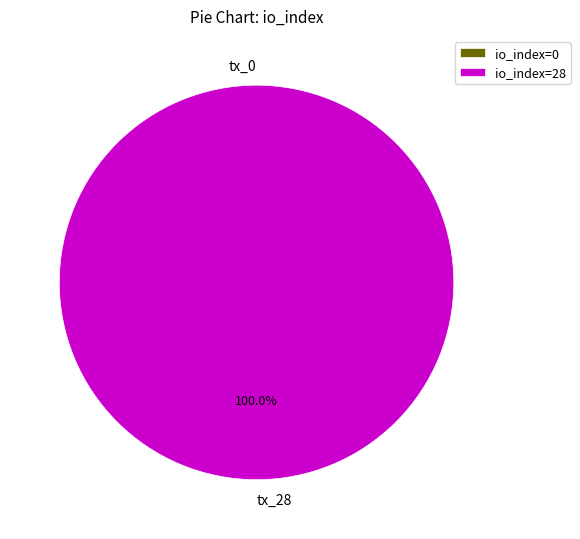

To the nearest percent, what is the average slice percentage?

50%